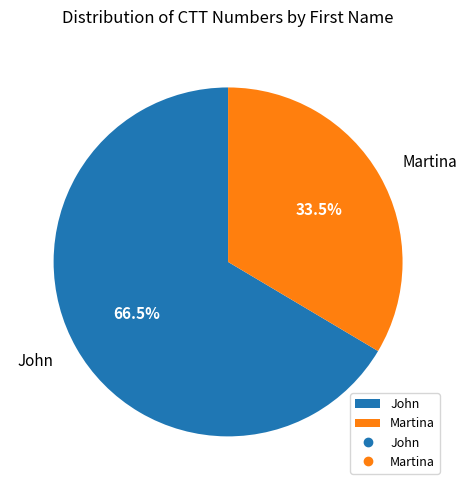

Count the number of slices in the pie.

2